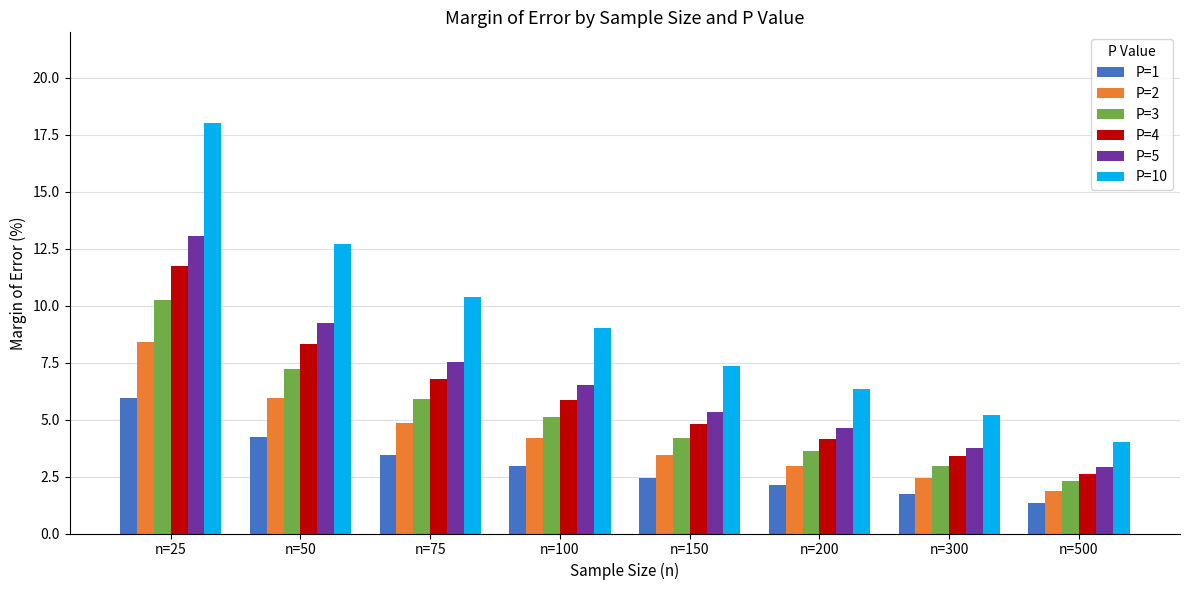

What is the lowest value of the P=2 series?

1.9